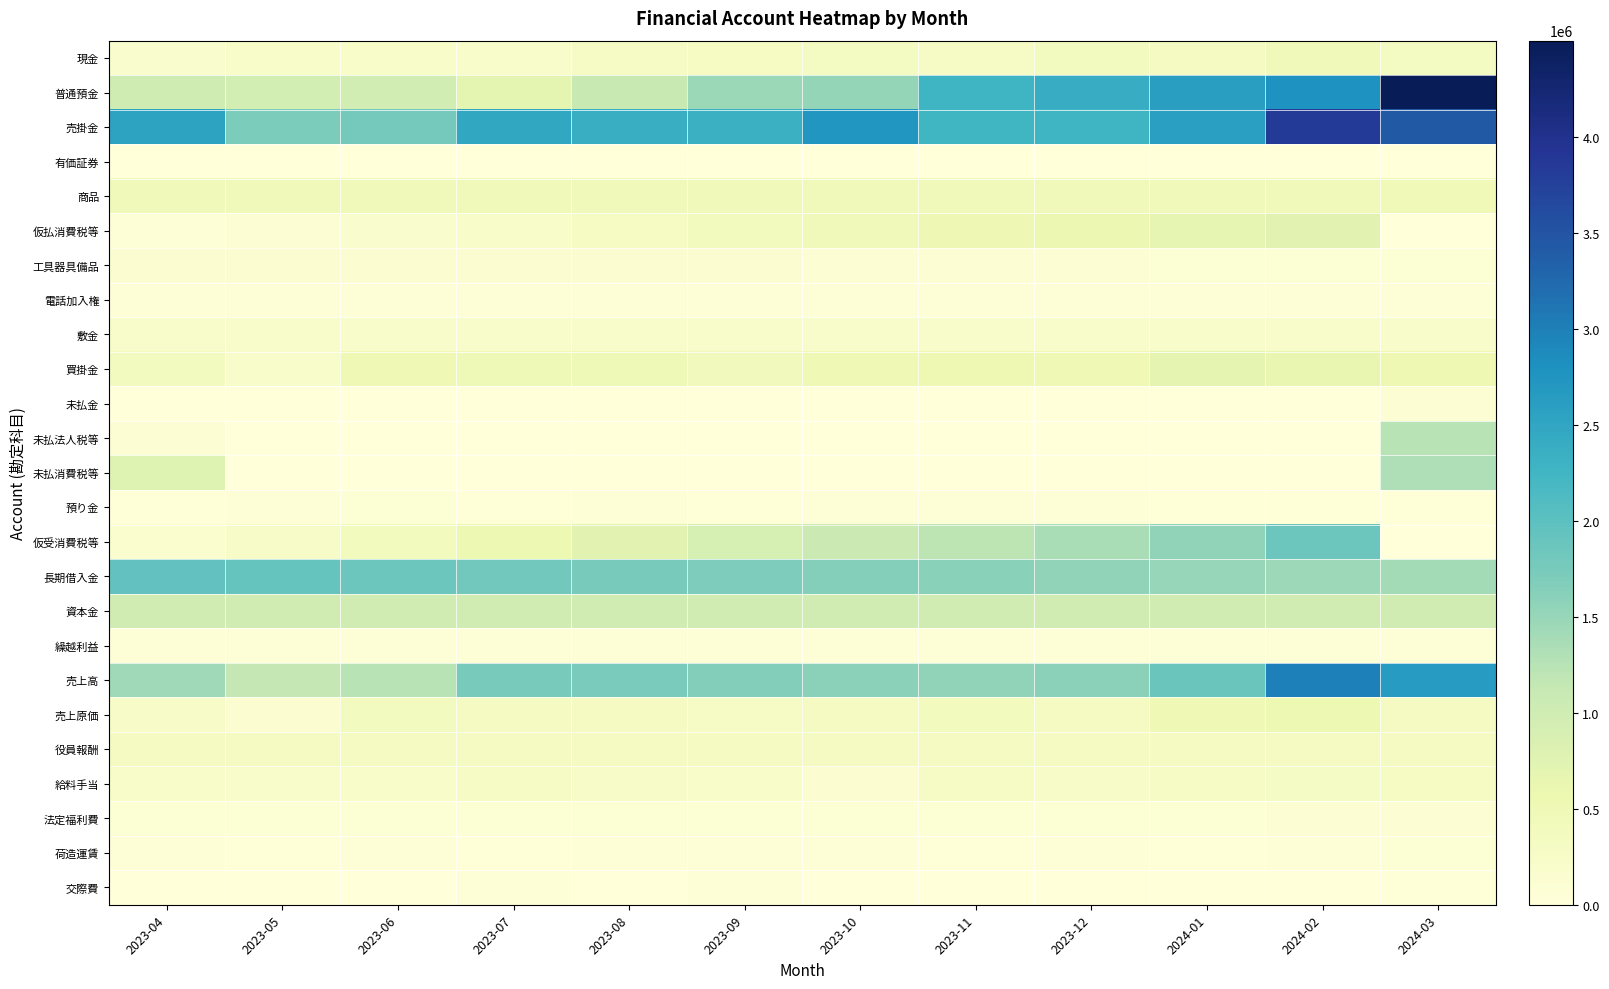

What is the total value across all series at 2023-12?

13639562